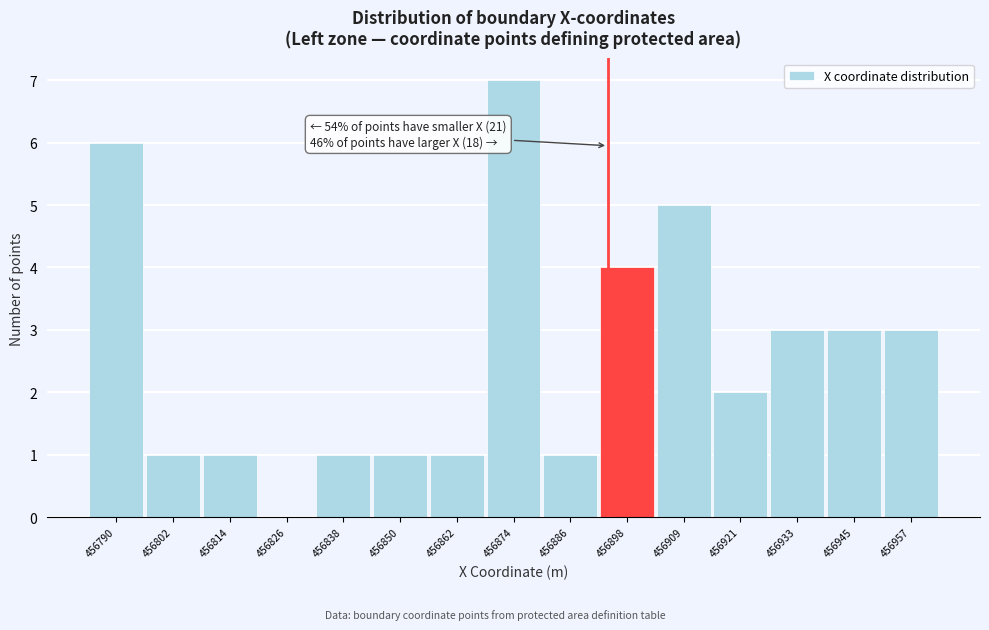

What is the change in value from 456790 to 456838?

-5